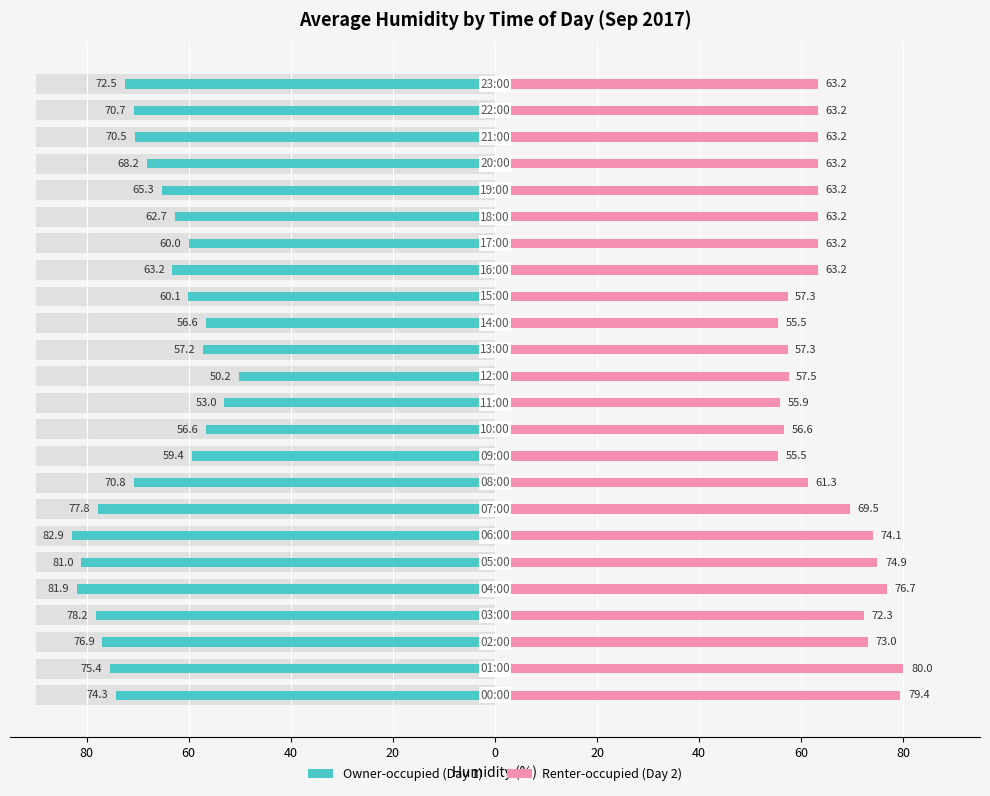

How many bars are there in each group?

2